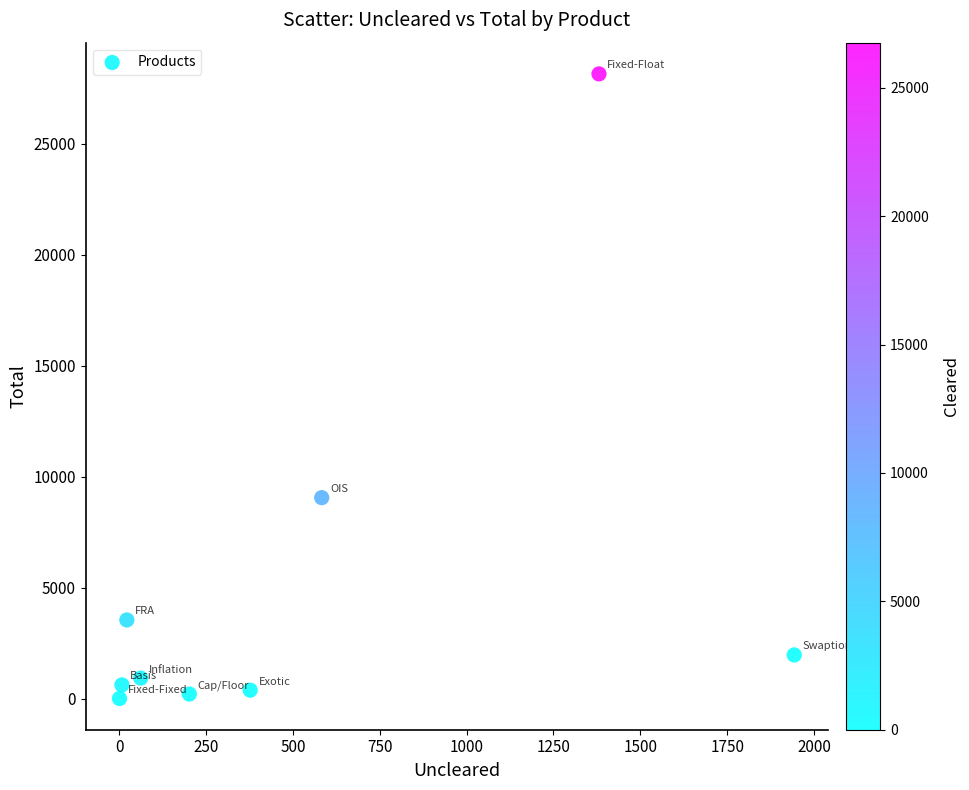

What is the range of Y values (max minus min)?

28139